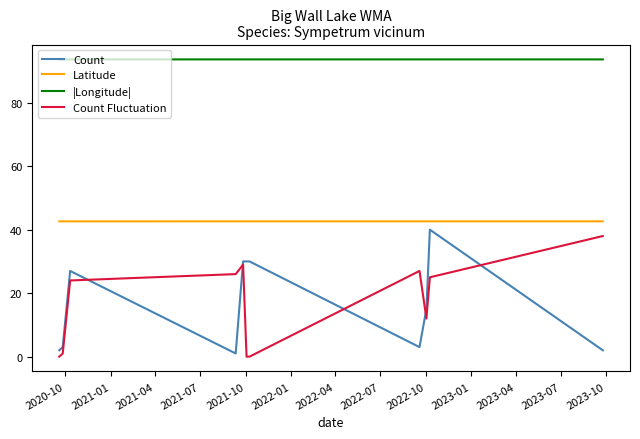

True or false: Count and |Longitude| intersect in this chart.

False